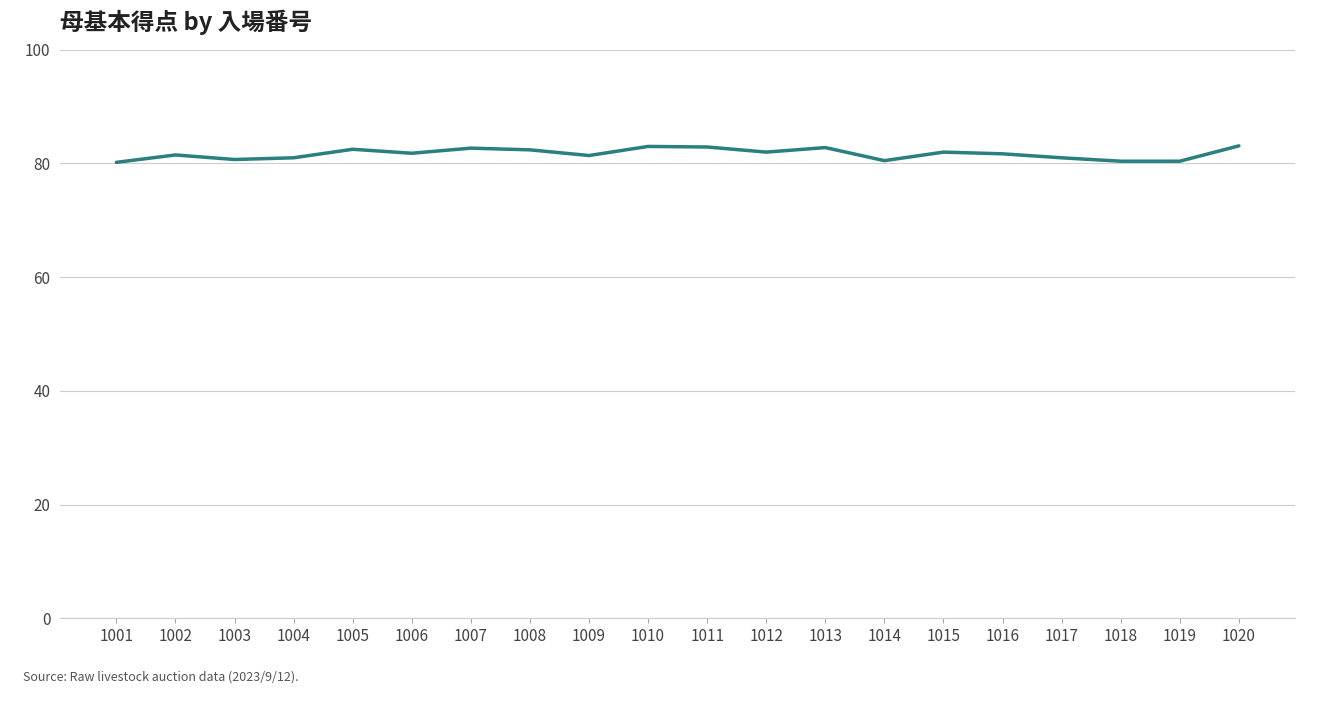

What is the greatest value displayed?

83.1